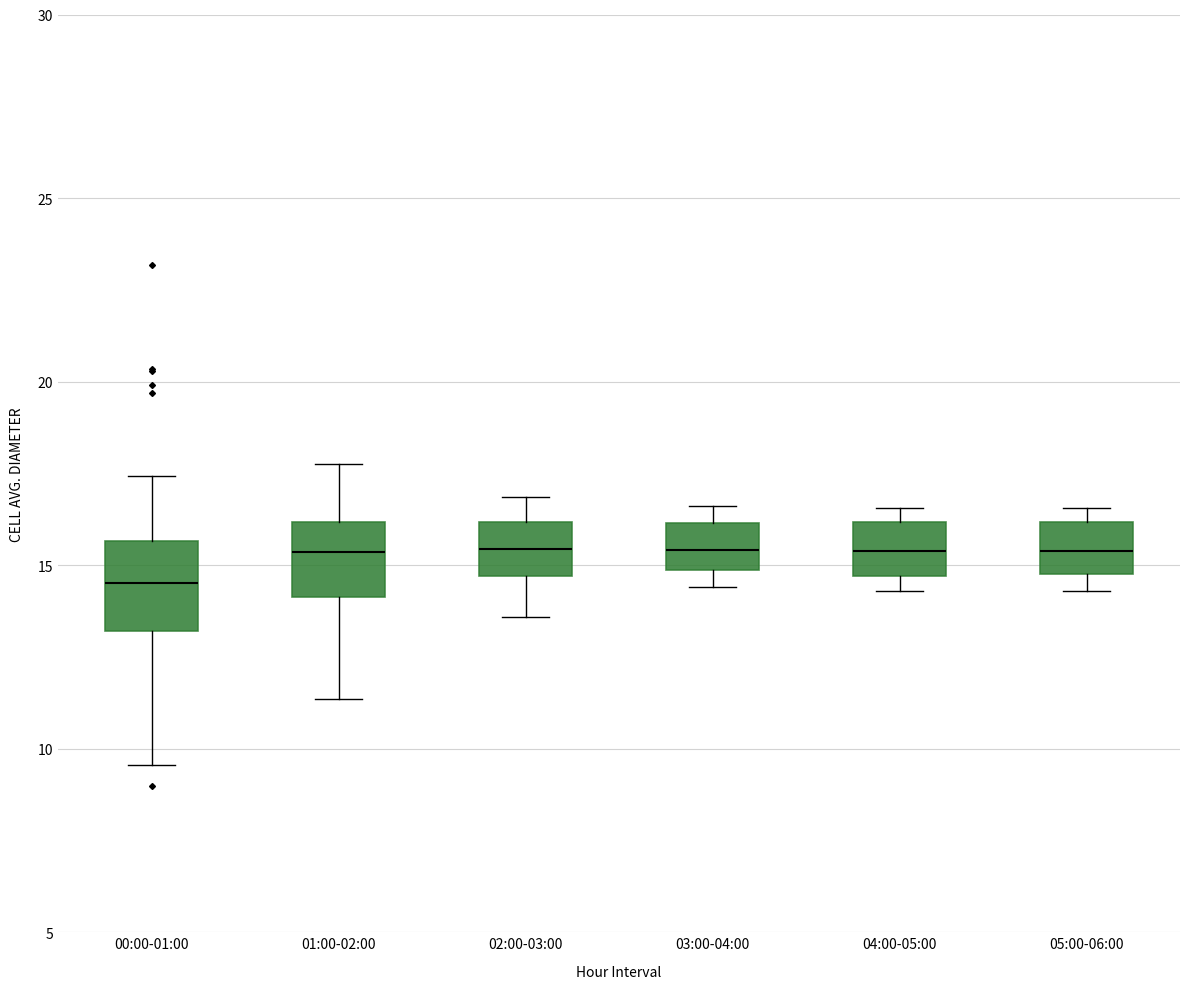

Which box's median line is the lowest?

00:00-01:00